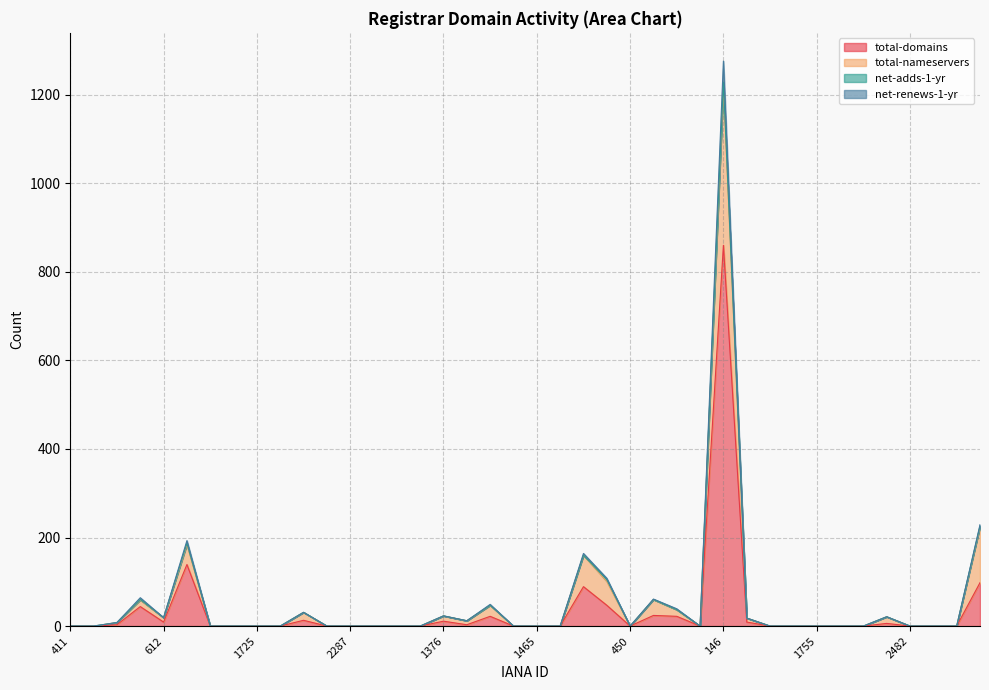

What is the difference between the highest and lowest values at 1376?

12